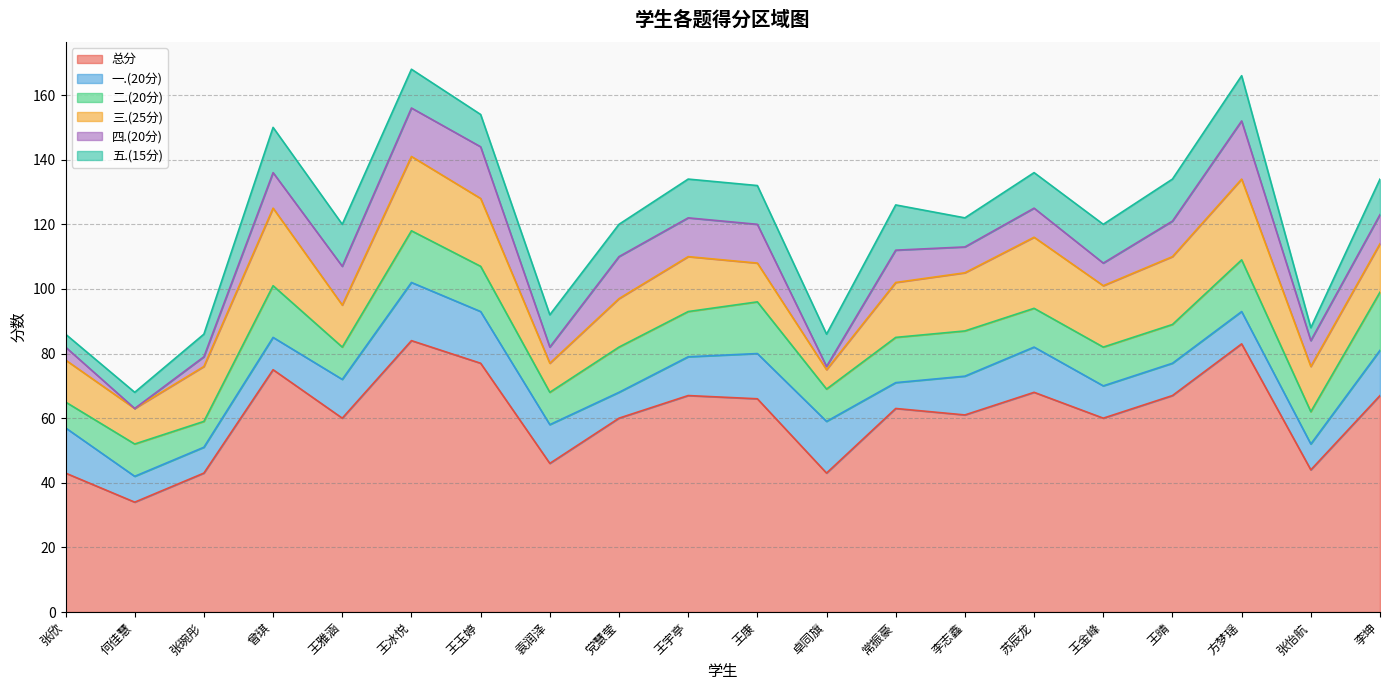

Which series has the largest total across all categories?

总分